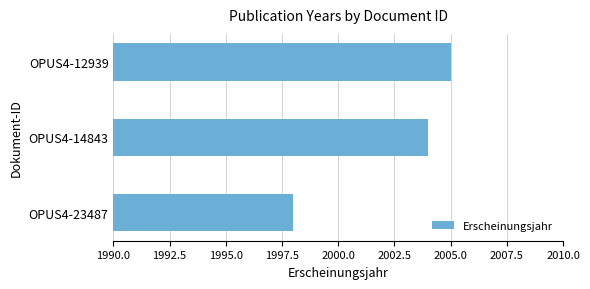

How many data points does each series have?

3